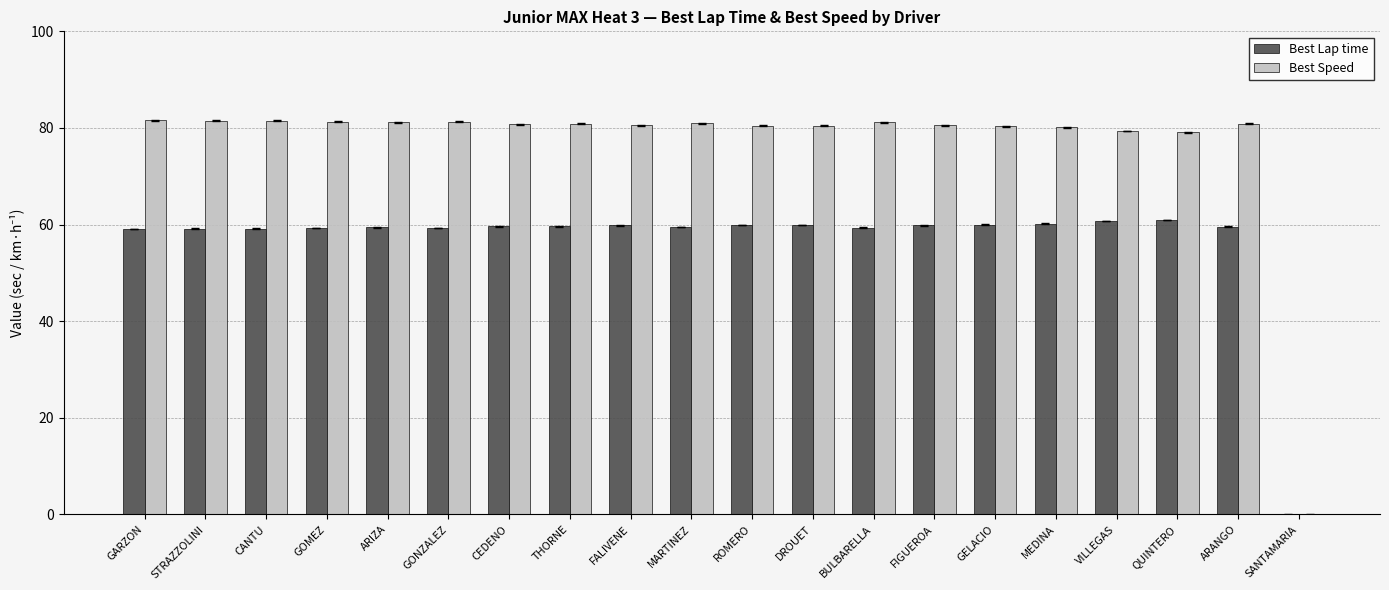

Is the value of Best Lap time at FIGUEROA greater than the value of Best Speed at QUINTERO?

No